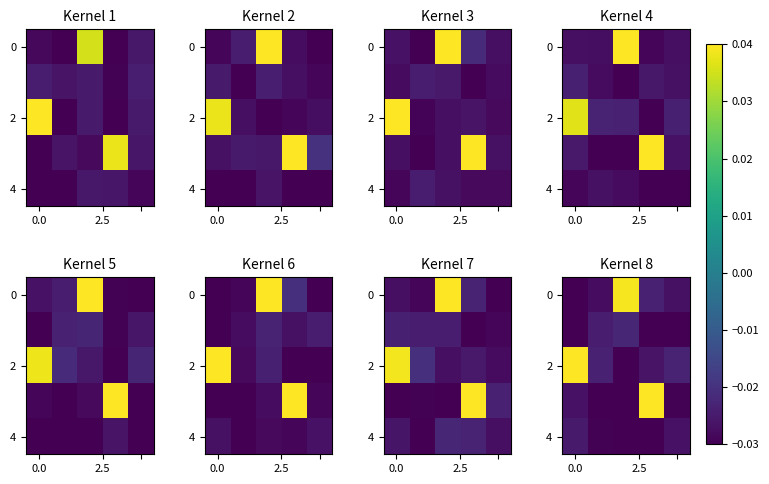

How many values in 0 are above zero?

1